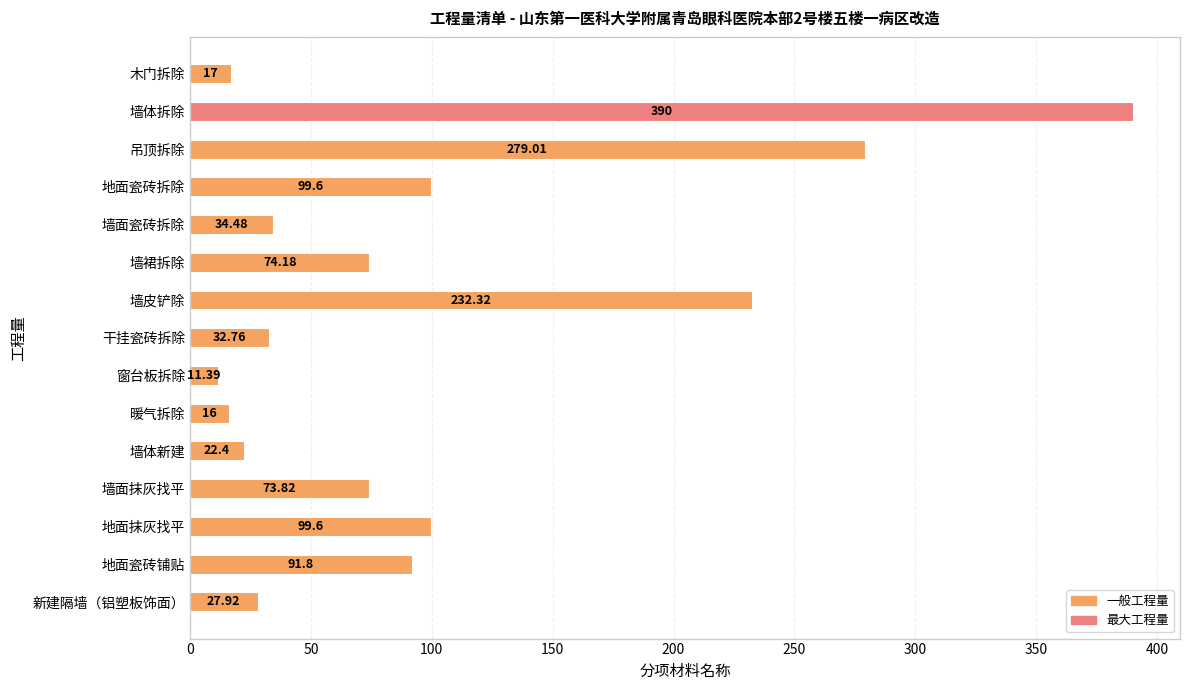

What is the ratio of the value at 墙体拆除 to the value at 吊顶拆除?

1.4